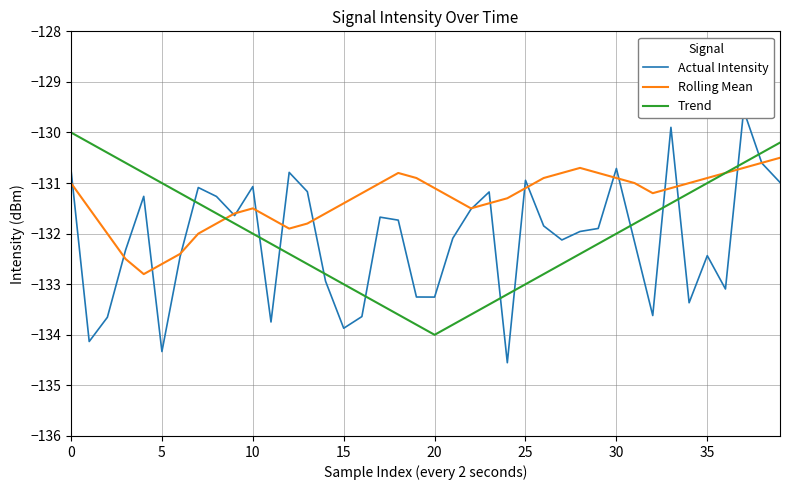

List the series in order of their peak value, lowest first.

Rolling Mean, Trend, Actual Intensity